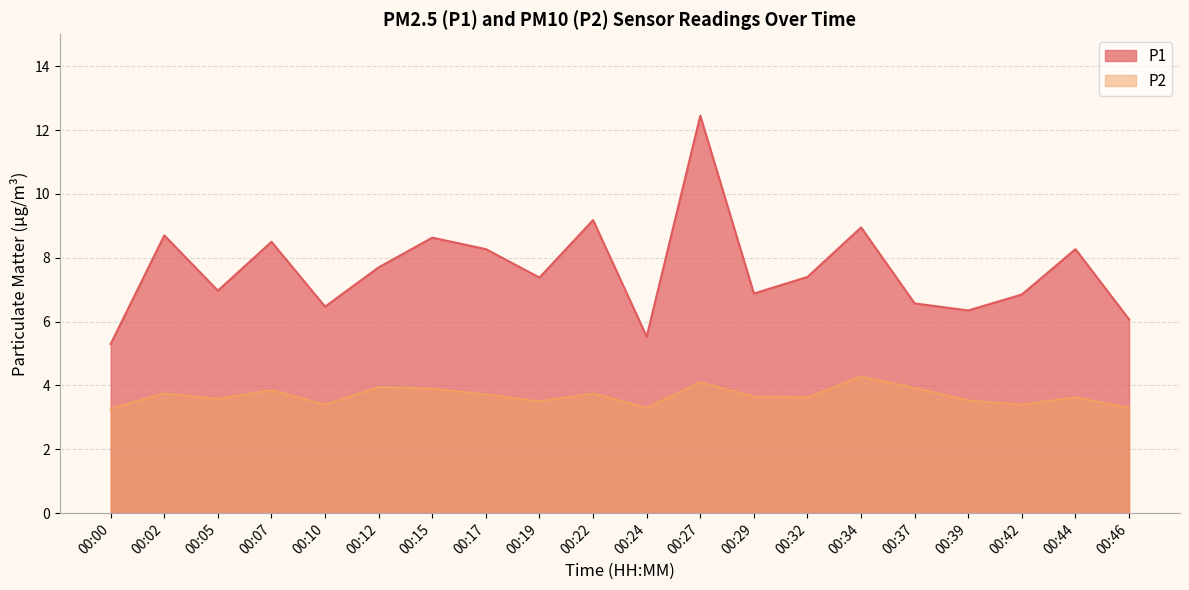

Read the P2 value at 00:39.

3.5